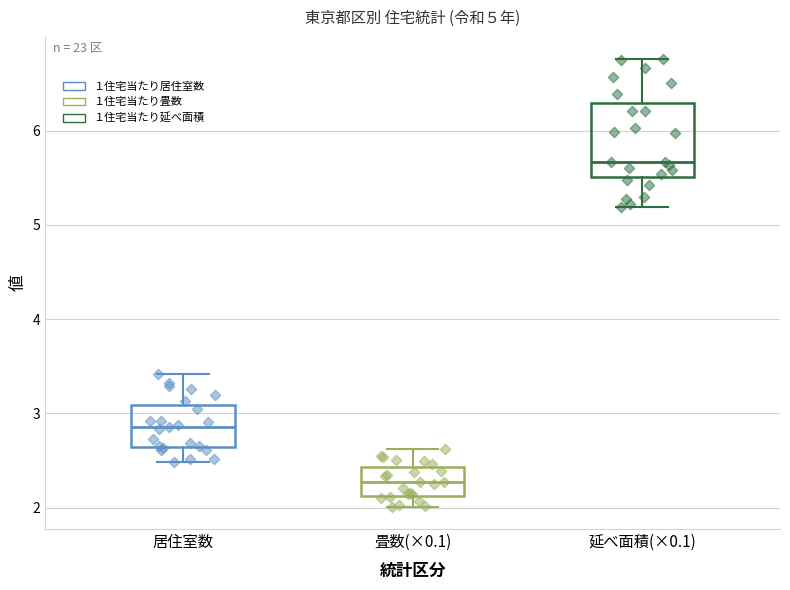

Which box's median line is the lowest?

畳数(×0.1)